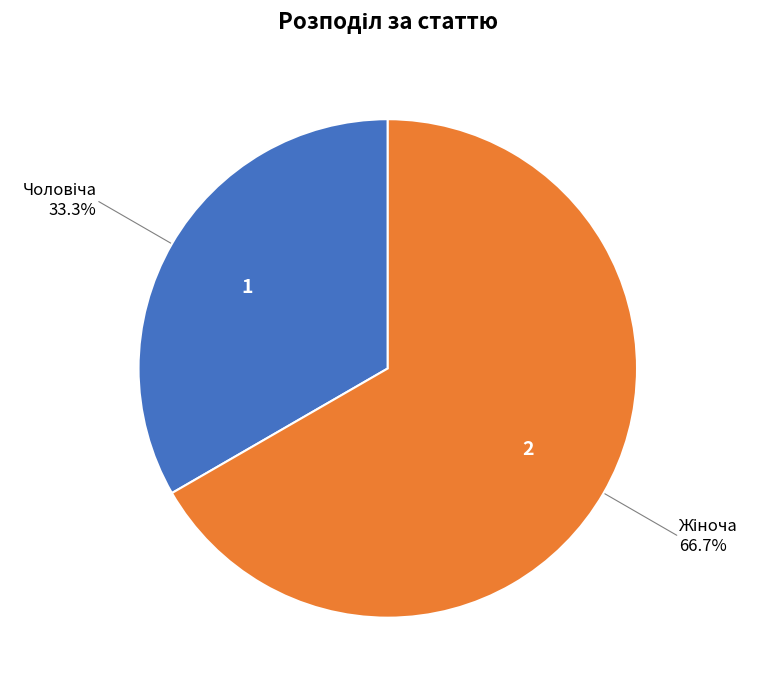

Does any single category account for the majority?

Yes